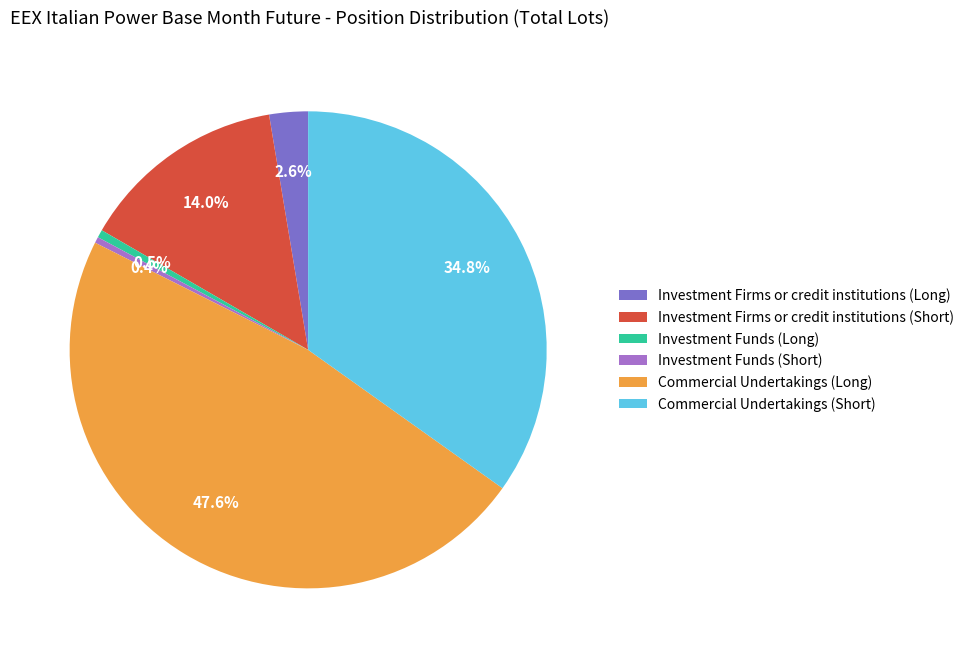

Does Investment Funds (Long) account for over 50% of the chart?

No